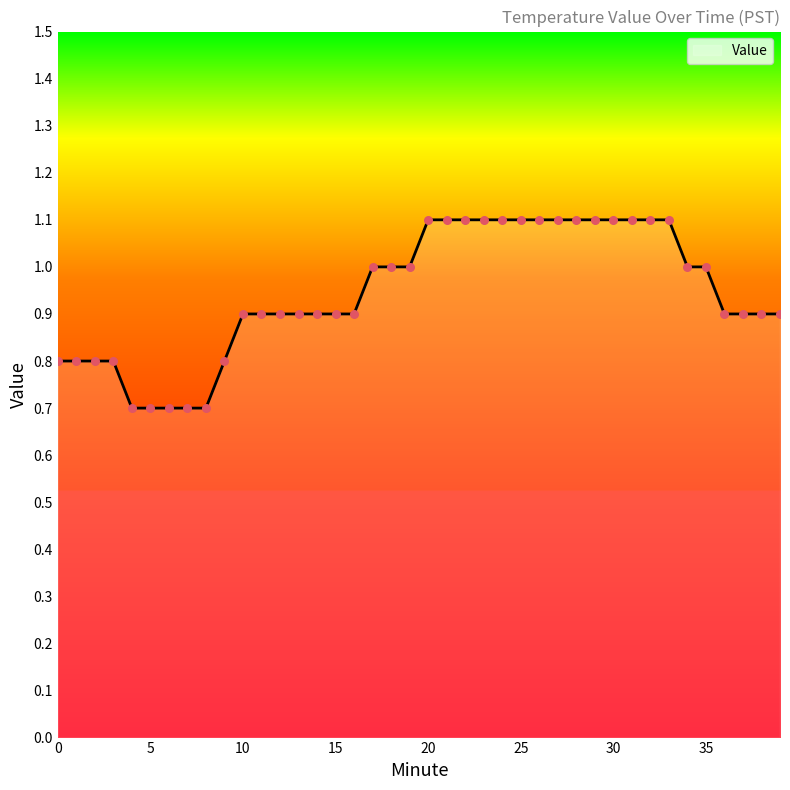

What is the maximum value shown in the chart?

1.1